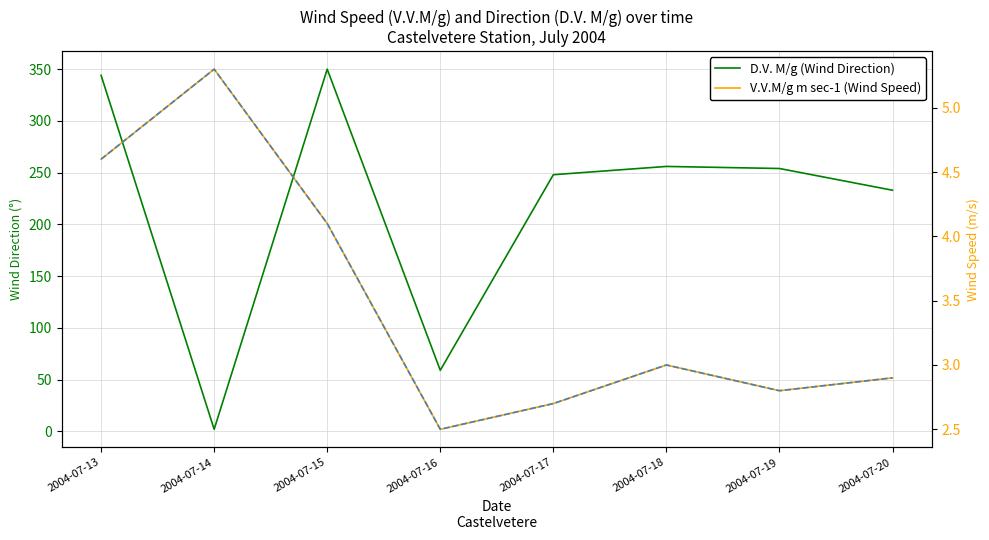

At which category is the sum across all series the highest?

2004-07-15